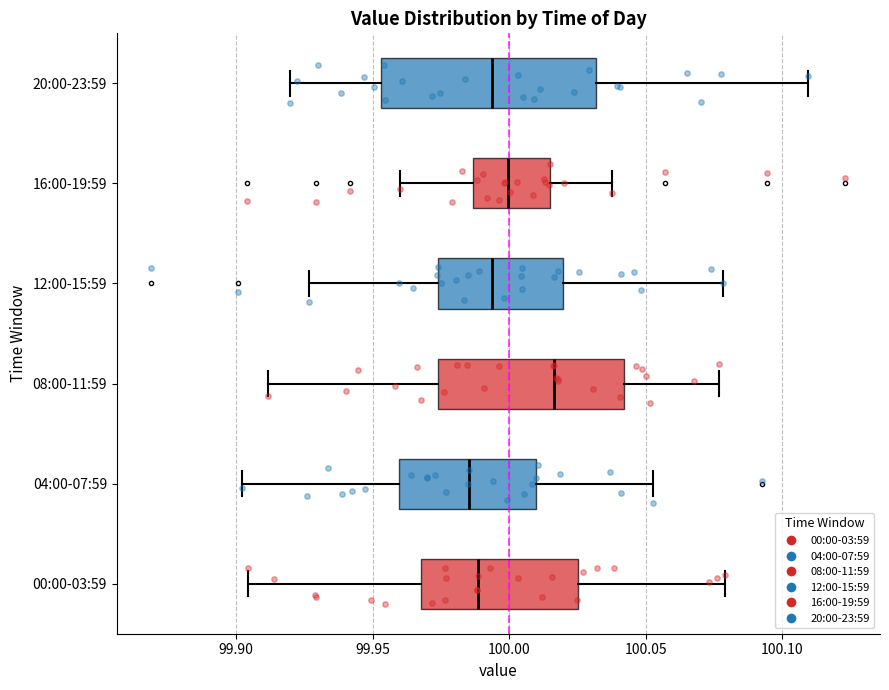

Which box is the widest, from its left edge to its right edge?

20:00-23:59